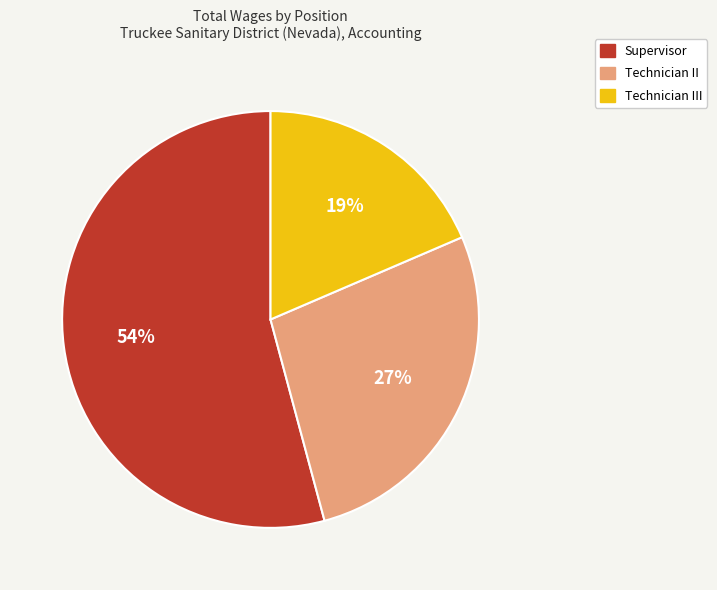

Is it true that Technician III is 19% of the pie?

True